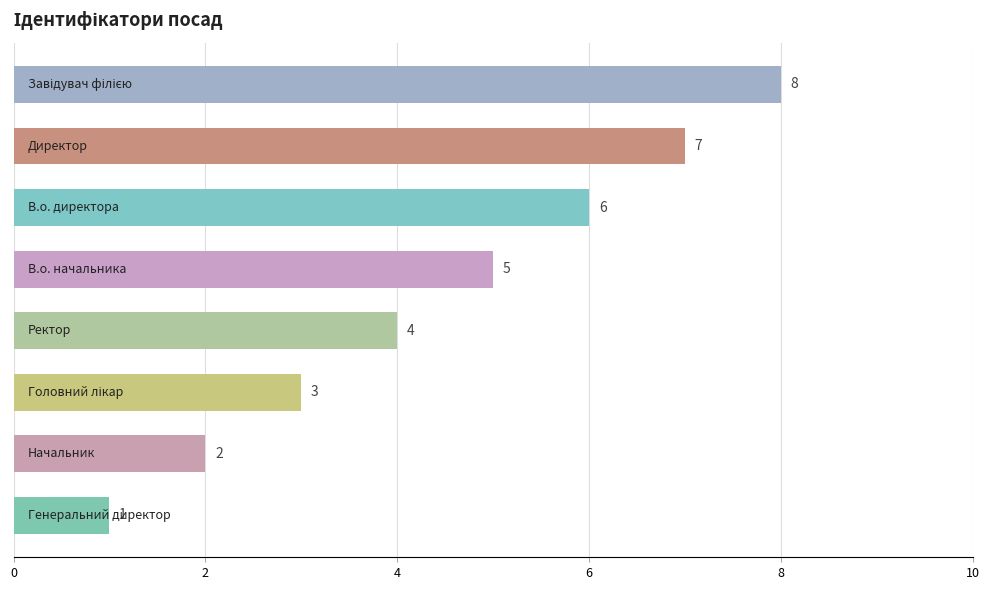

Reading top to bottom, transcribe all the data shown in this chart.

8	7	6	5	4	3	2	1